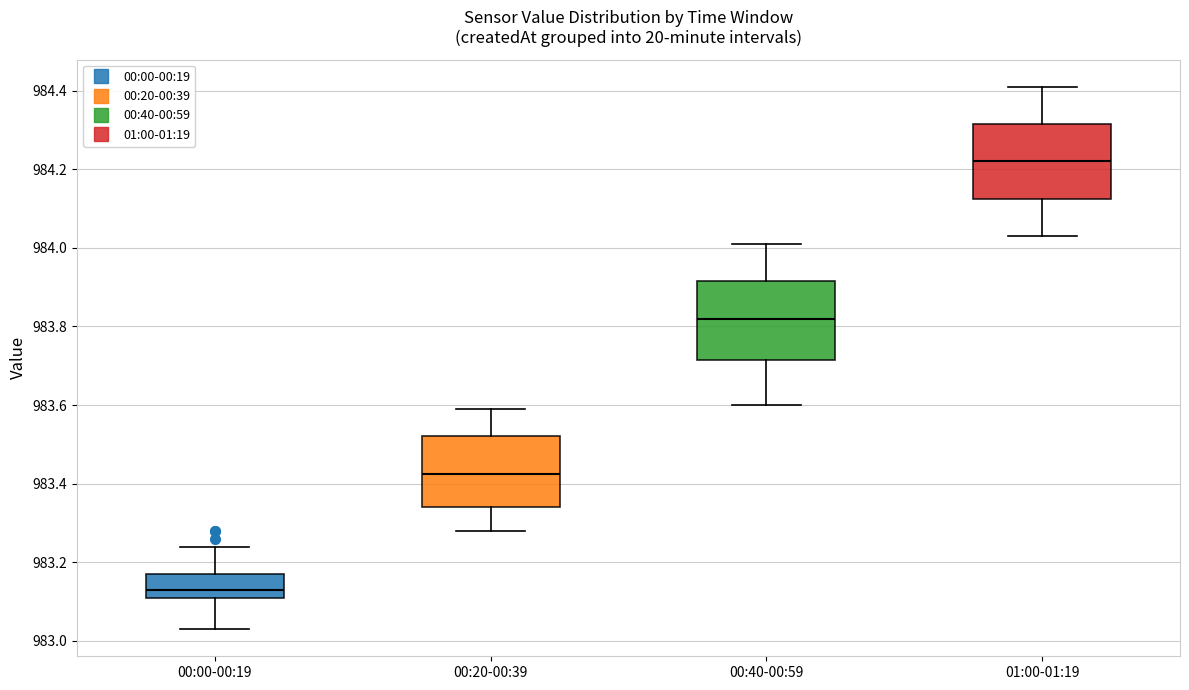

Where is the upper edge of the box for 00:00-00:19 on the y-axis? The values are not printed on the chart, so give them approximately, as read against the axis.

983.18